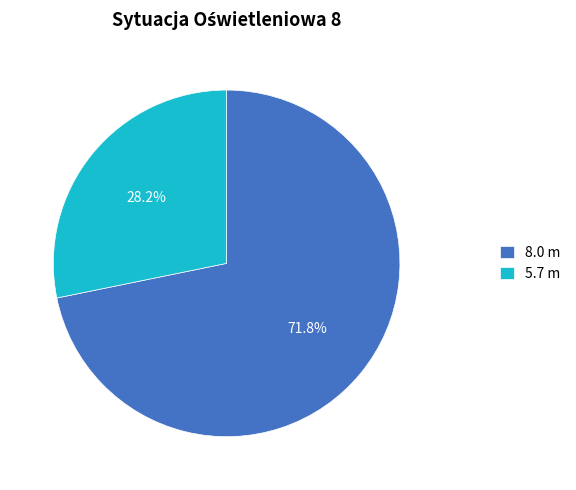

What is the ratio of the value at 8.0 m to the value at 5.7 m?

2.5